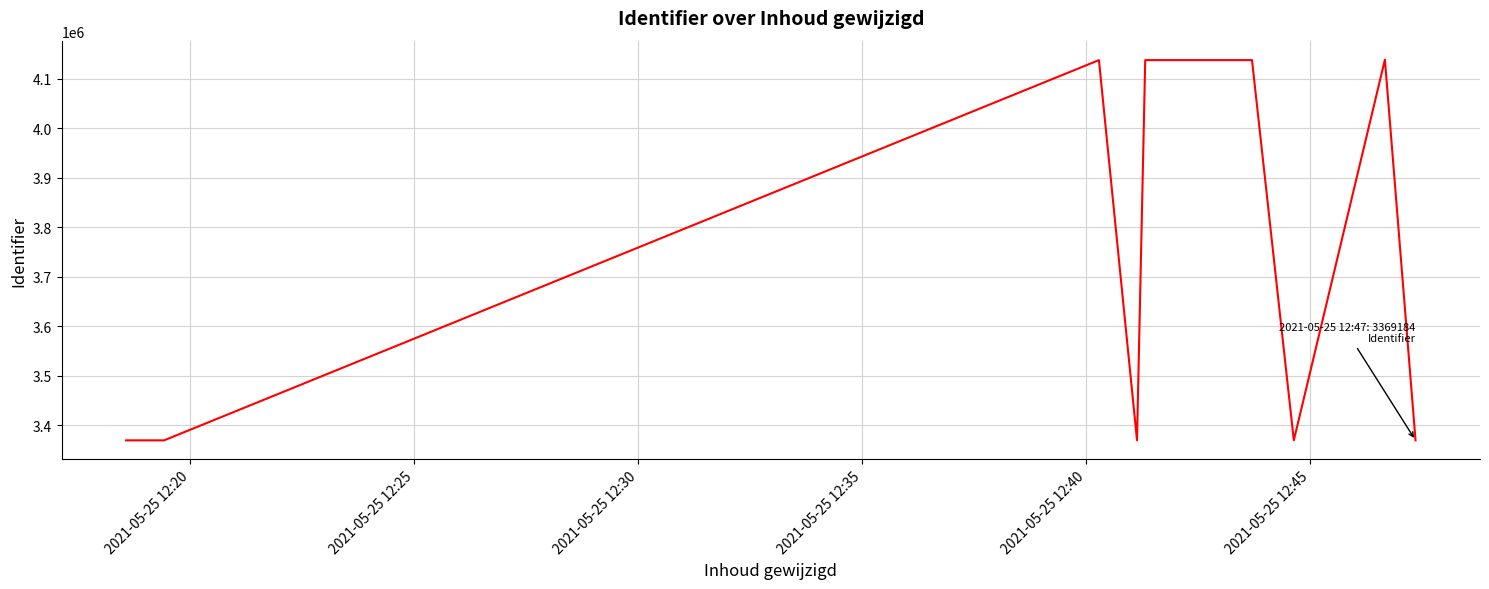

What is the difference between the maximum and minimum values?

769147